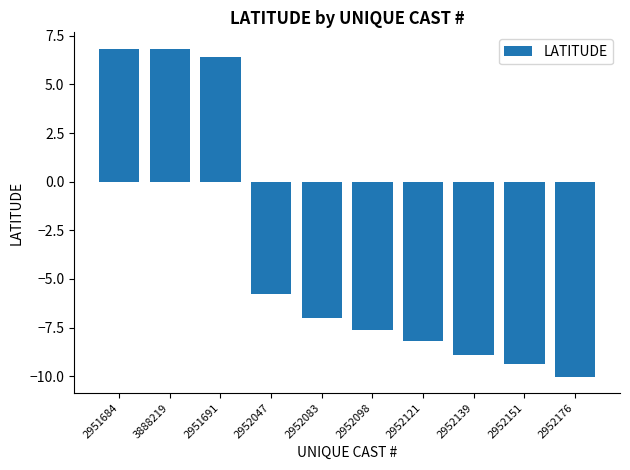

How many bars are there in total?

10